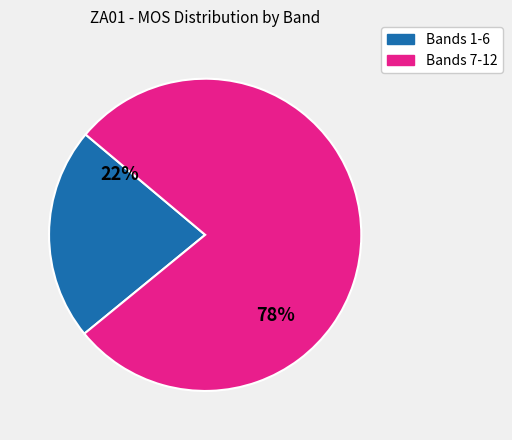

To the nearest percent, what is the average slice percentage?

50%